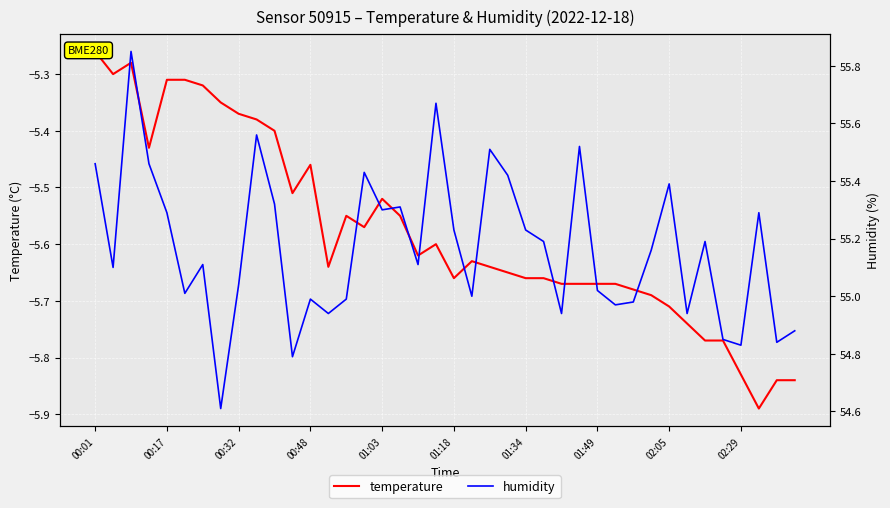

What is the total value across all series at 26?

49.3